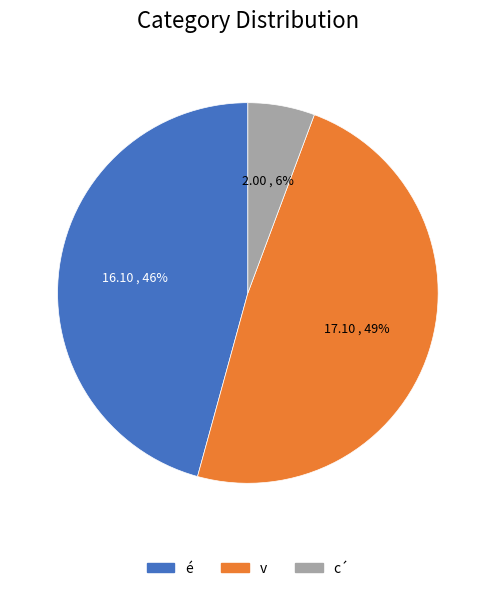

What is the ratio of the value at v to the value at é?

1.1